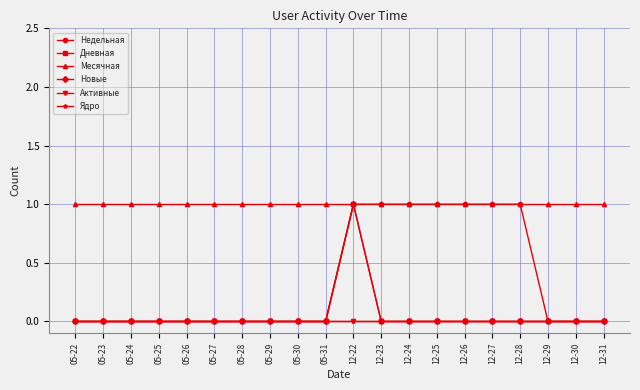

Is this an area chart (filled region under the line)?

No